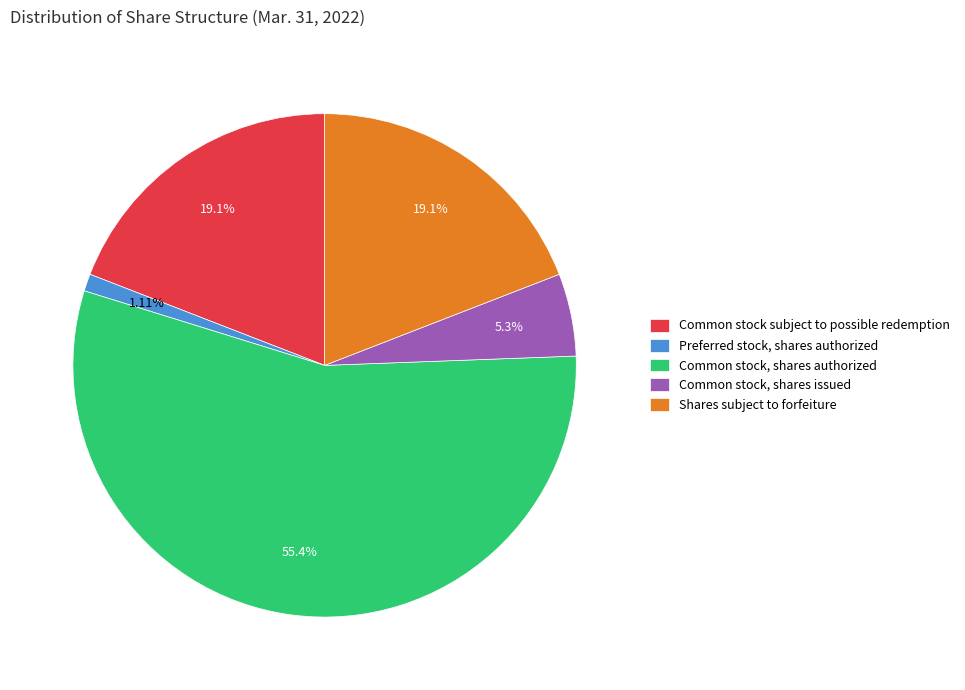

Which slice is the smallest?

Preferred stock, shares authorized